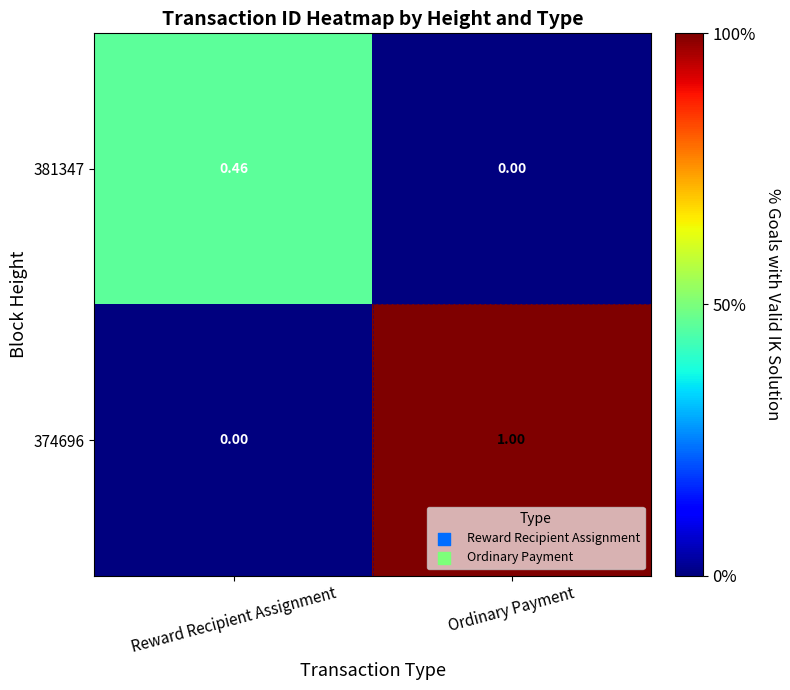

Which category has the highest value across all series?

Ordinary Payment